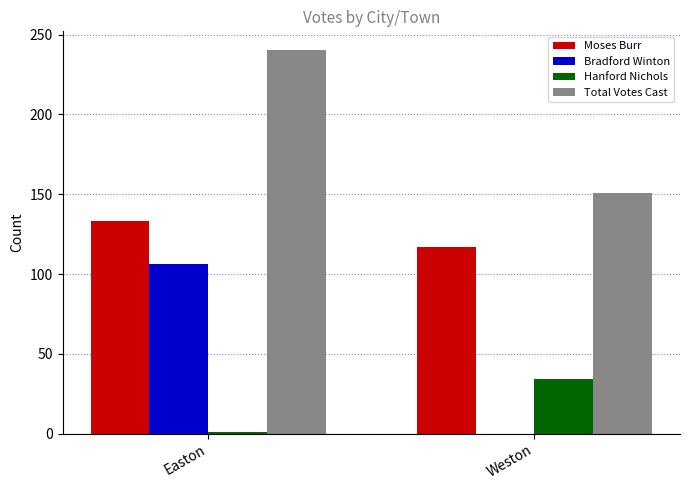

What is the sum of all Bradford Winton values?

106